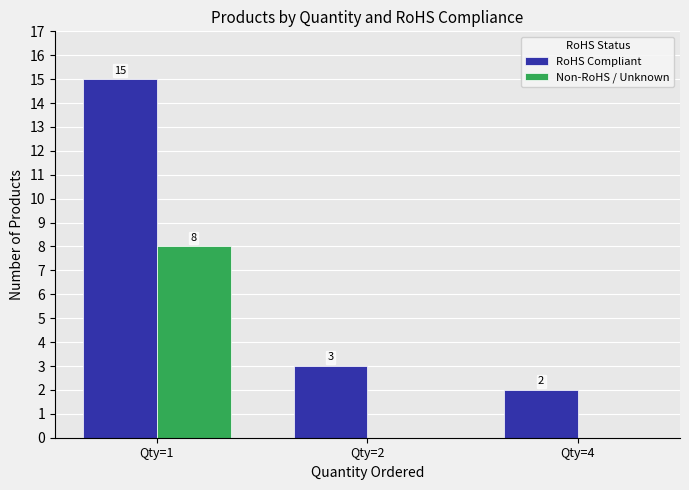

Between Qty=2 and Qty=4, which series saw the biggest shift?

RoHS Compliant